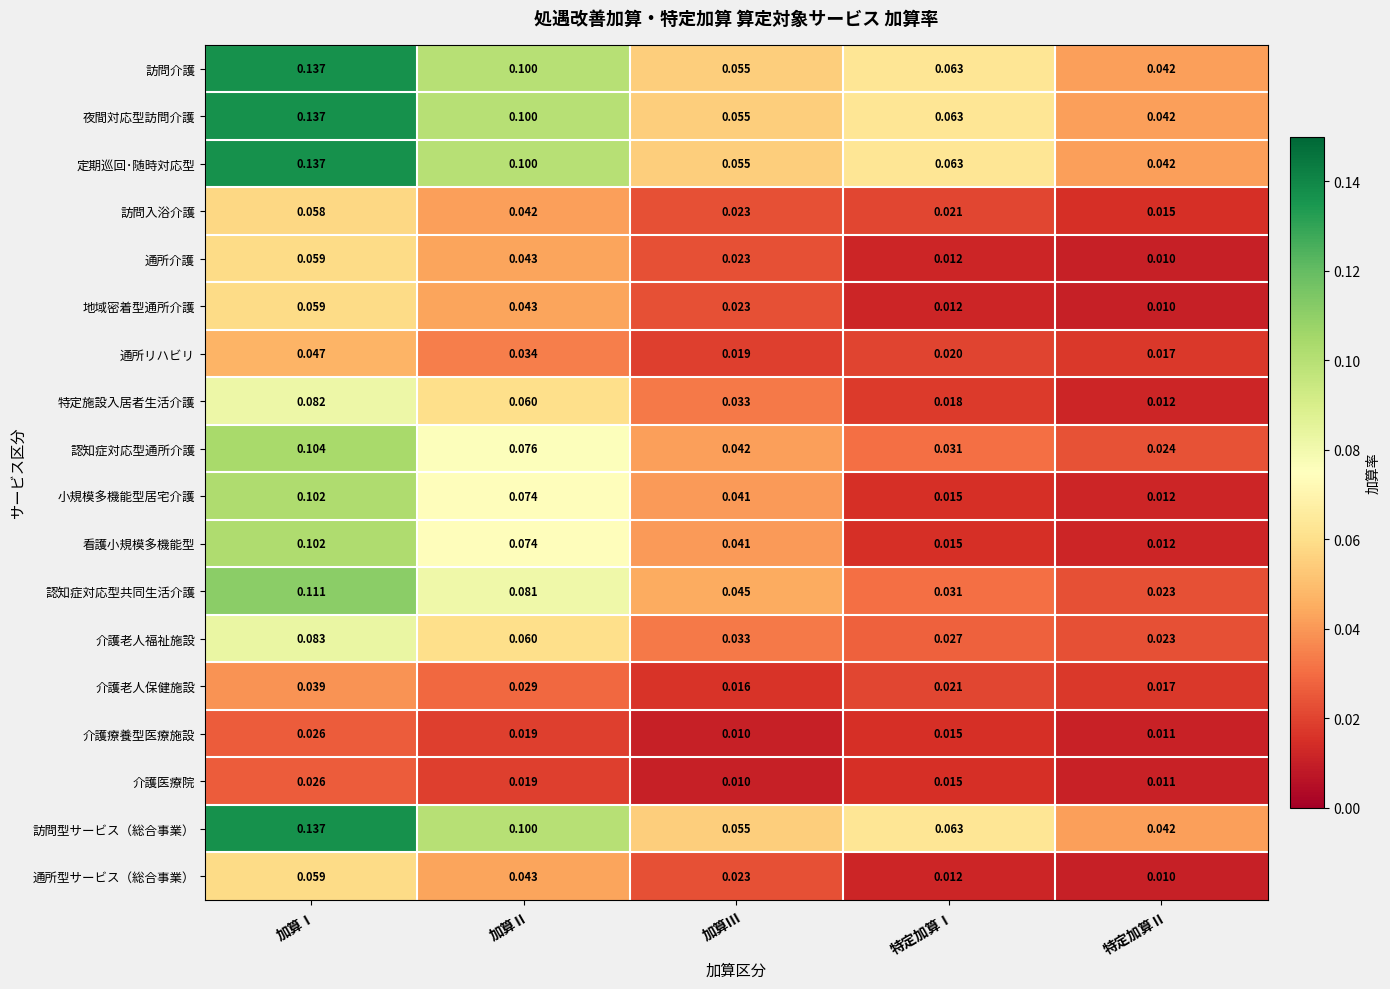

Which category has the lowest value in the 訪問介護 series?

特定加算Ⅱ